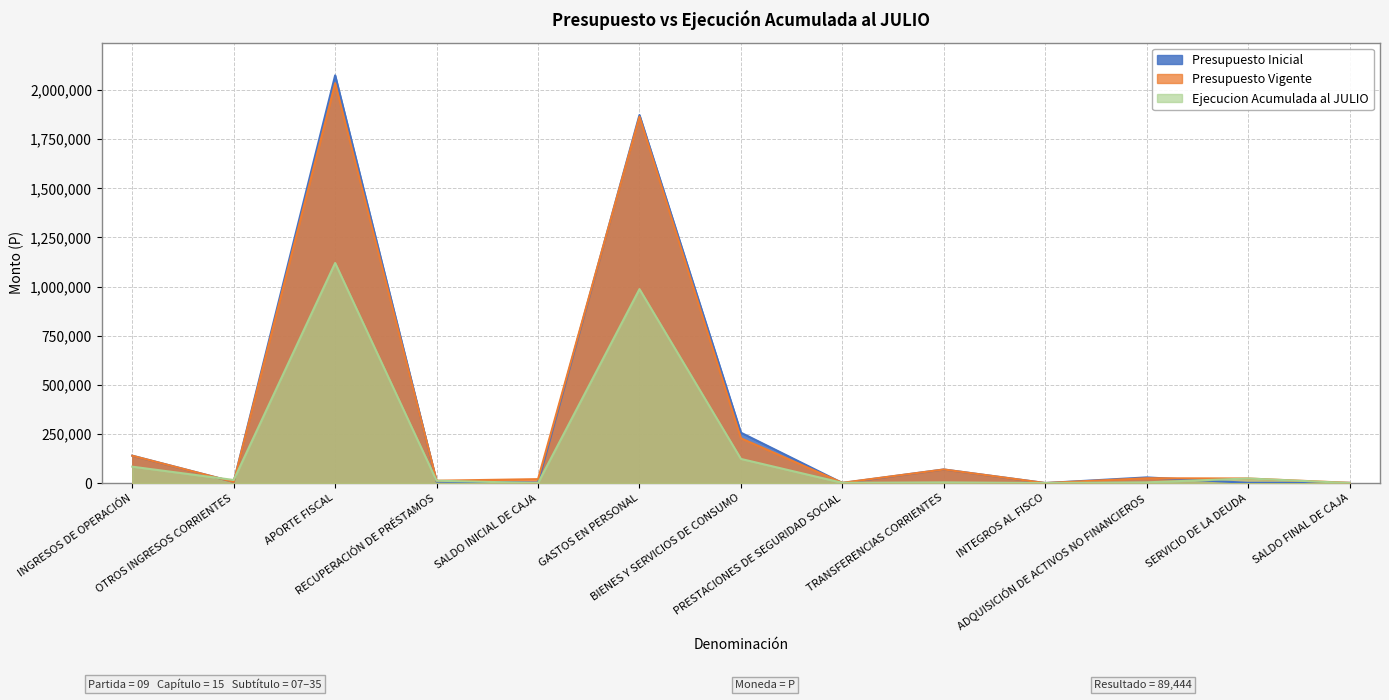

True or false: Presupuesto Inicial has a value of 1773 at SALDO FINAL DE CAJA.

False